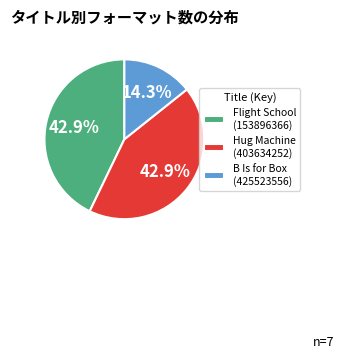

To the nearest percent, what is the average slice percentage?

33%